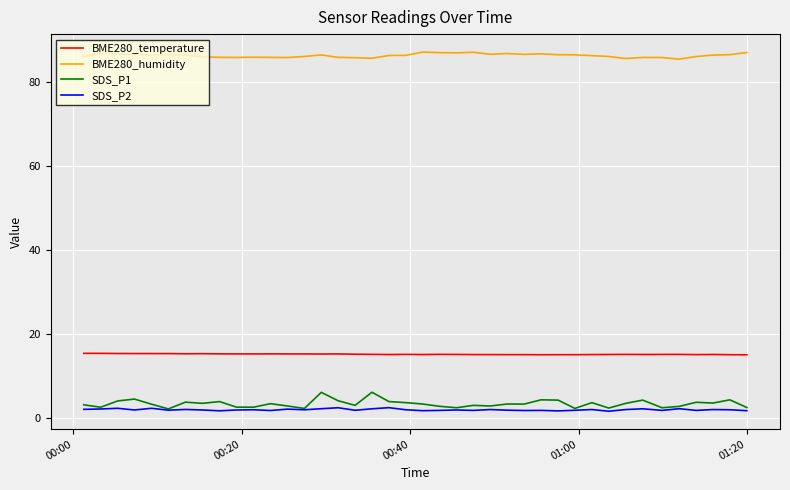

Which series has the widest spread of values?

SDS_P1